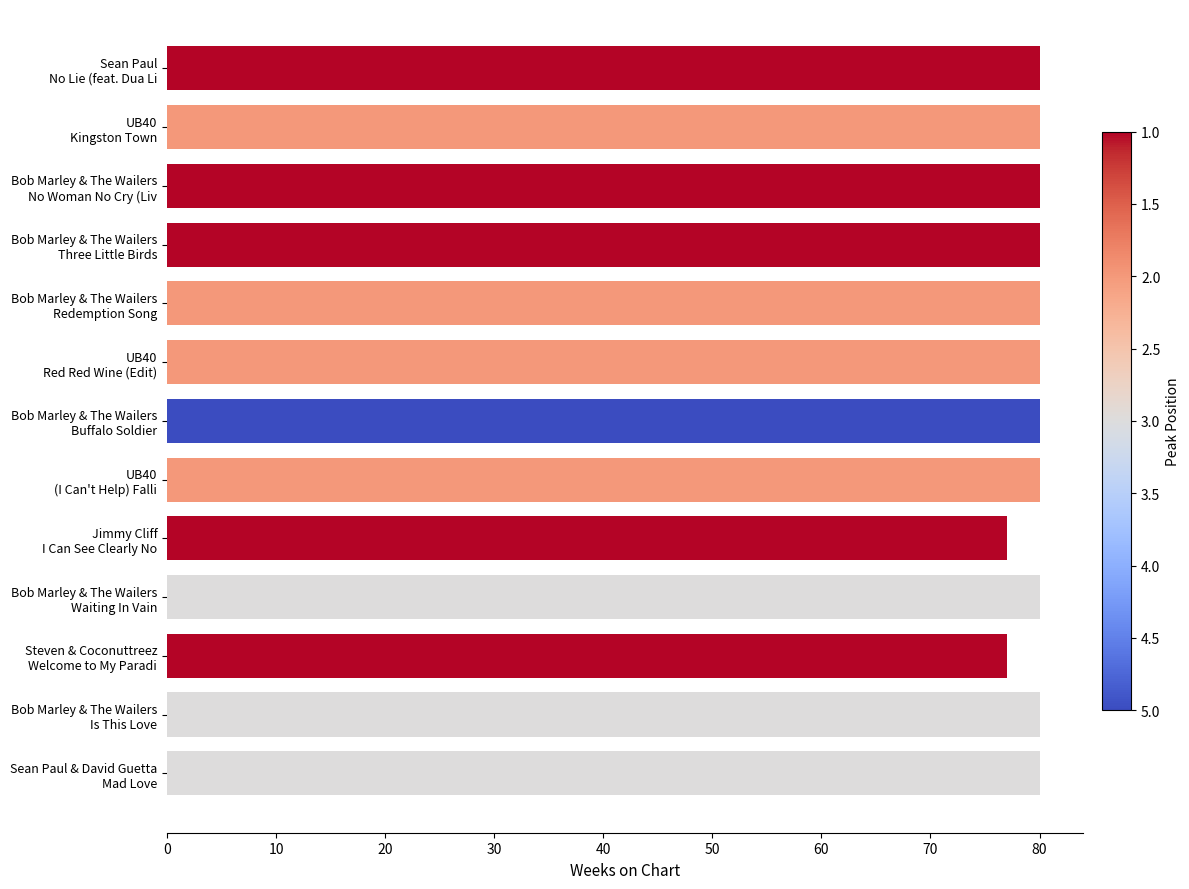

Reading top to bottom, transcribe all the data shown in this chart.

80	80	80	80	80	80	80	80	77	80	77	80	80